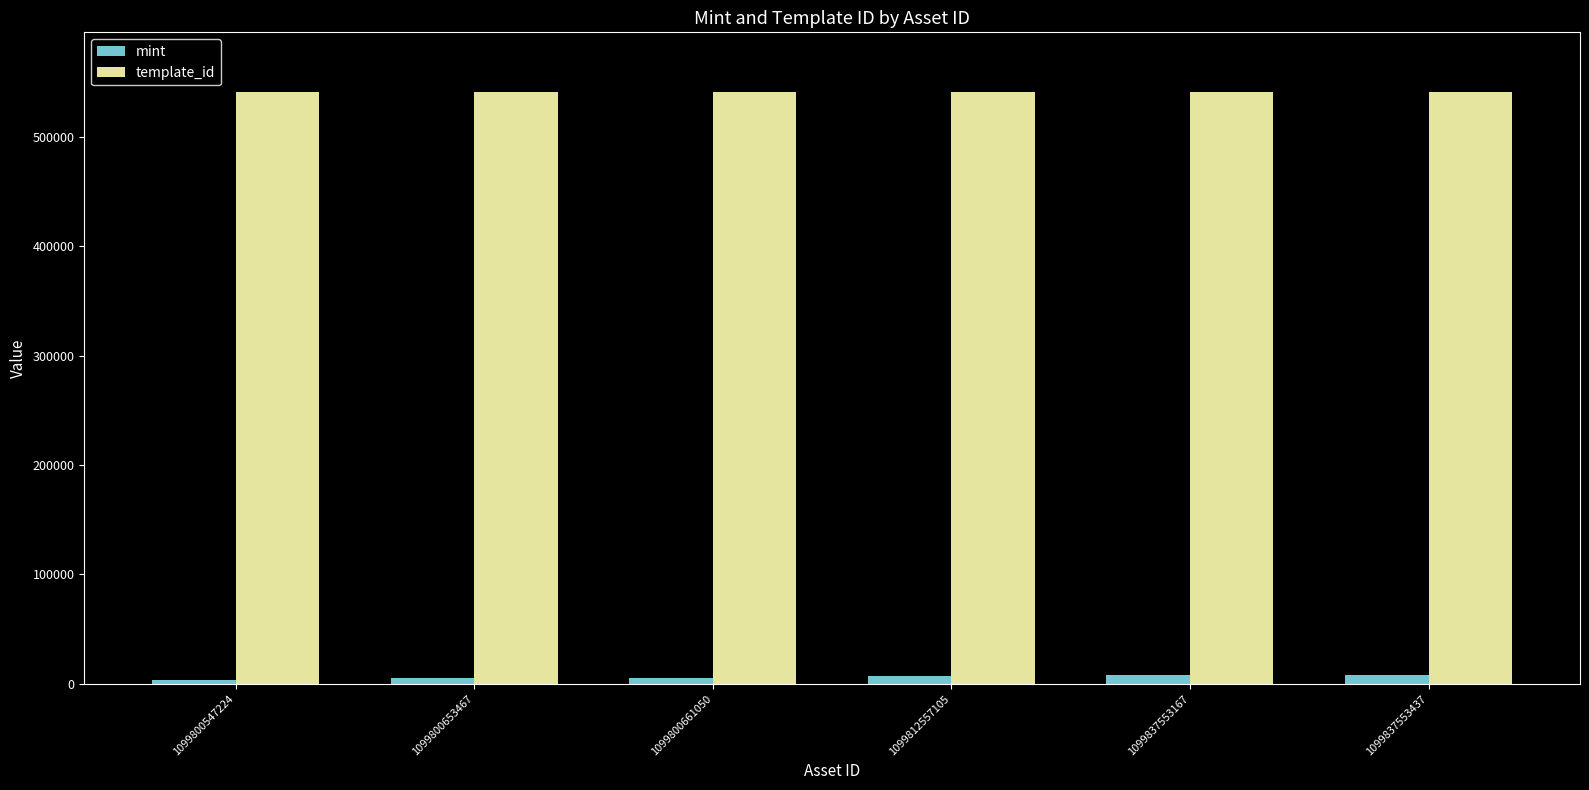

Read the template_id value at 1099837553167.

541468